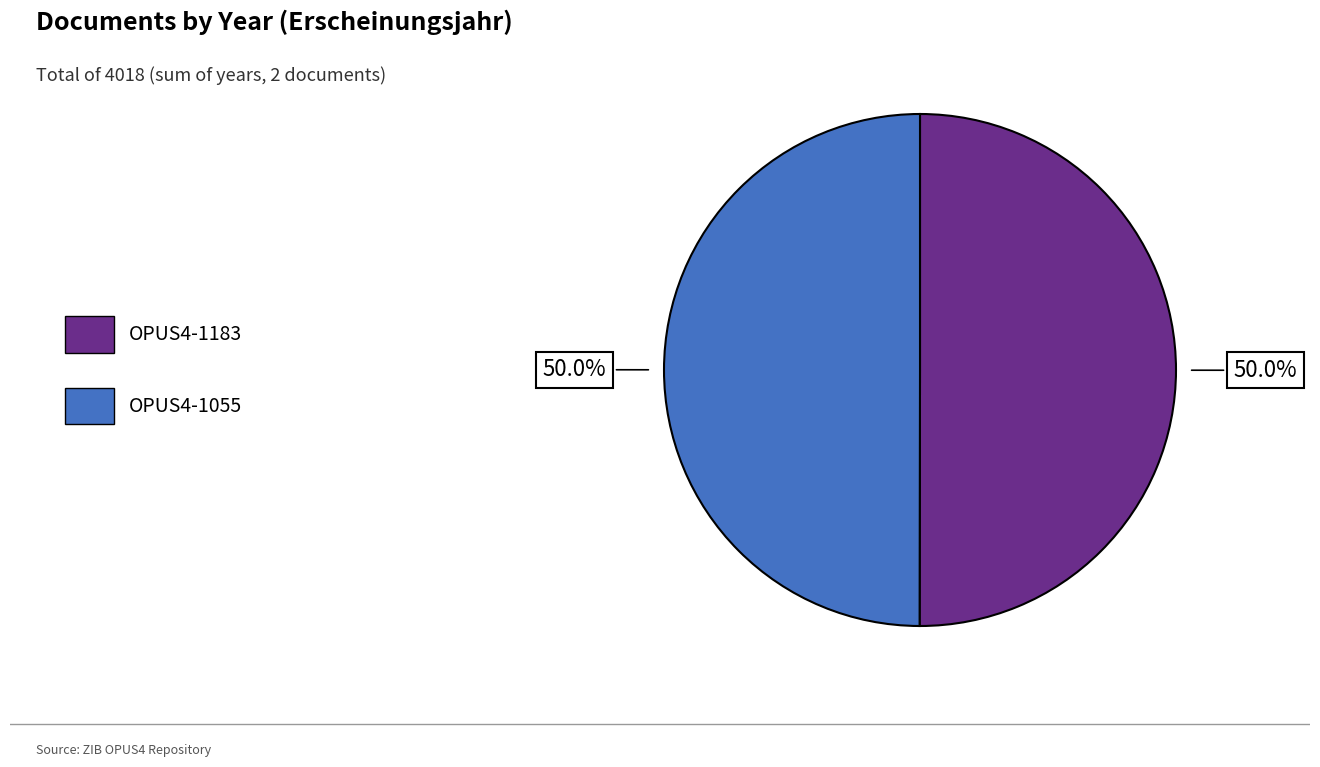

How many slices are in this pie chart?

2